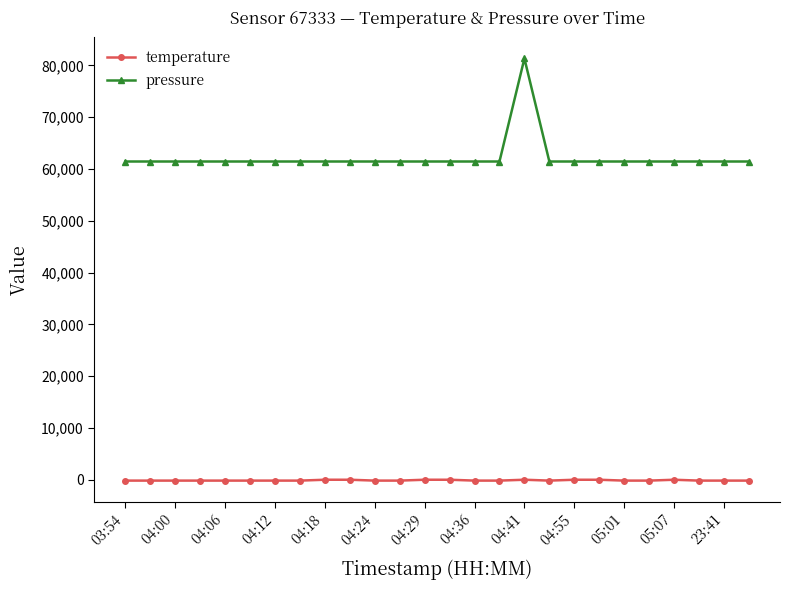

True or false: pressure and temperature intersect in this chart.

False